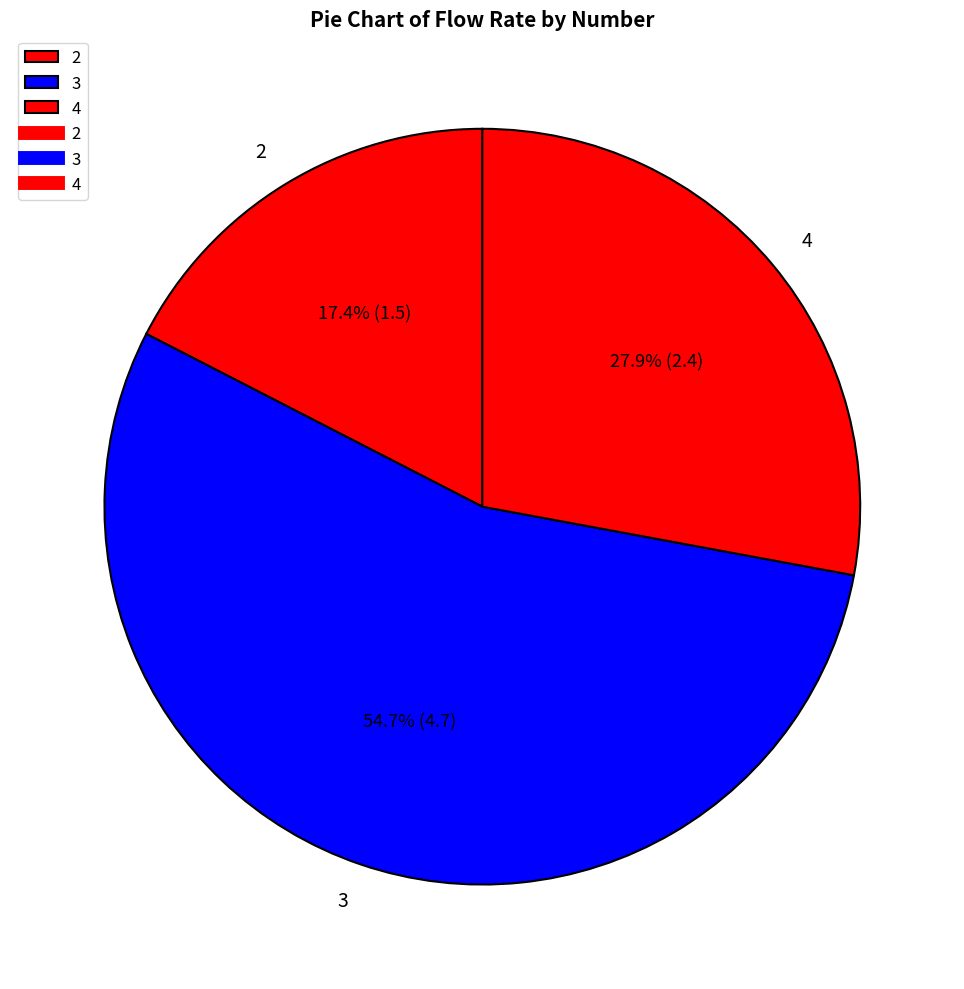

Rank the categories by value from lowest to highest.

2, 4, 3